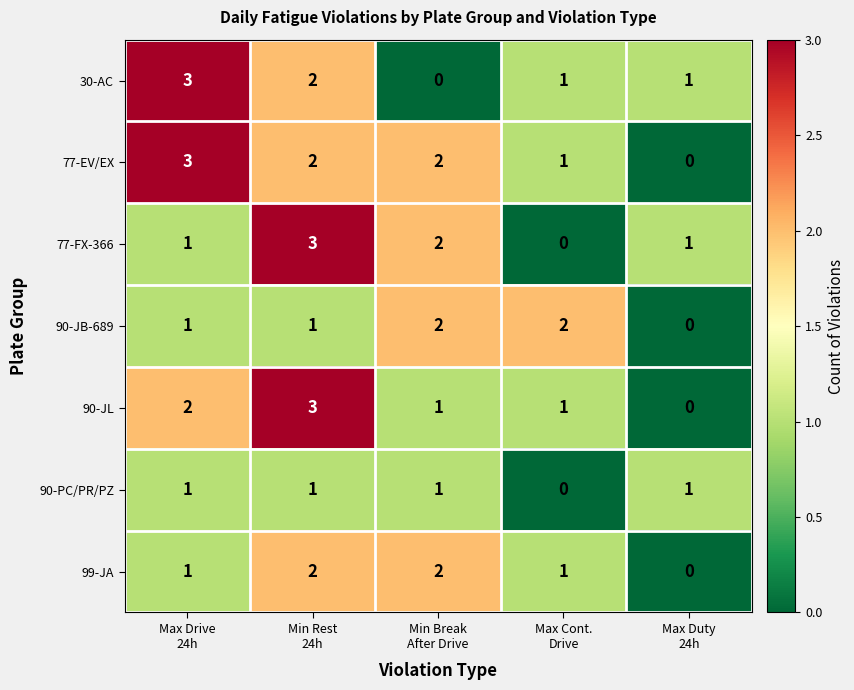

How many 99-JA values are between 1 and 2?

4